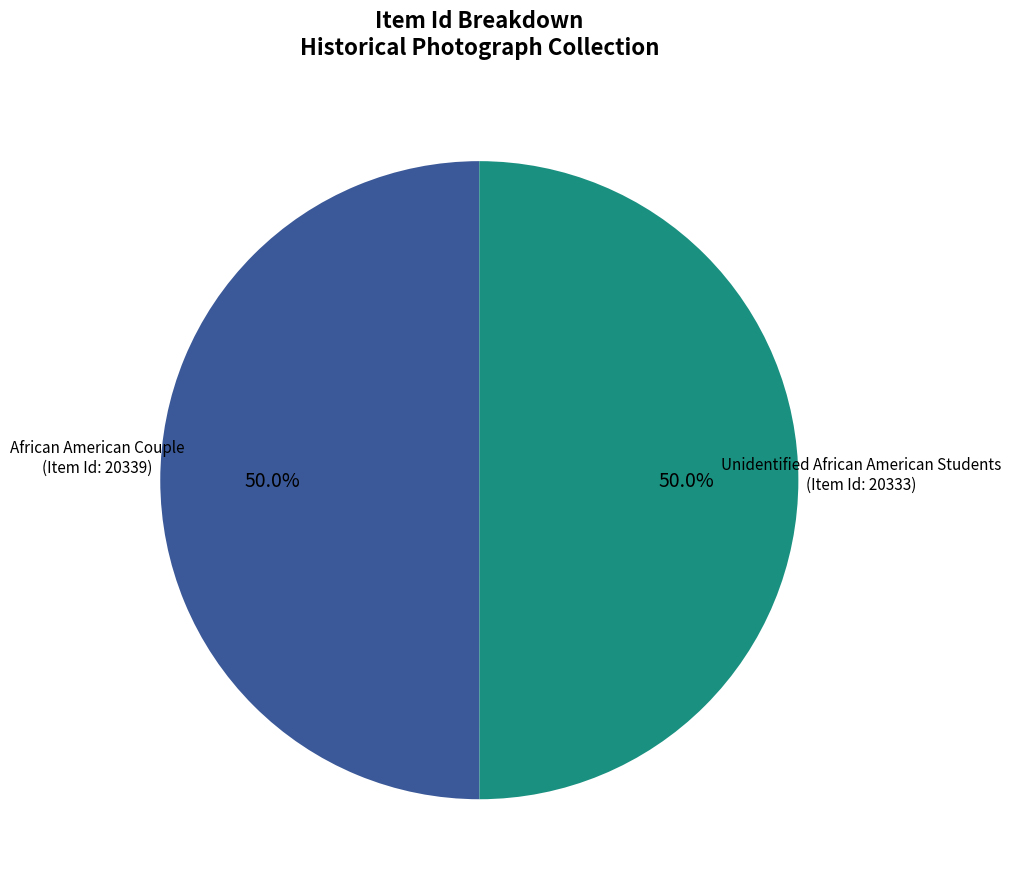

Count the number of slices in the pie.

2